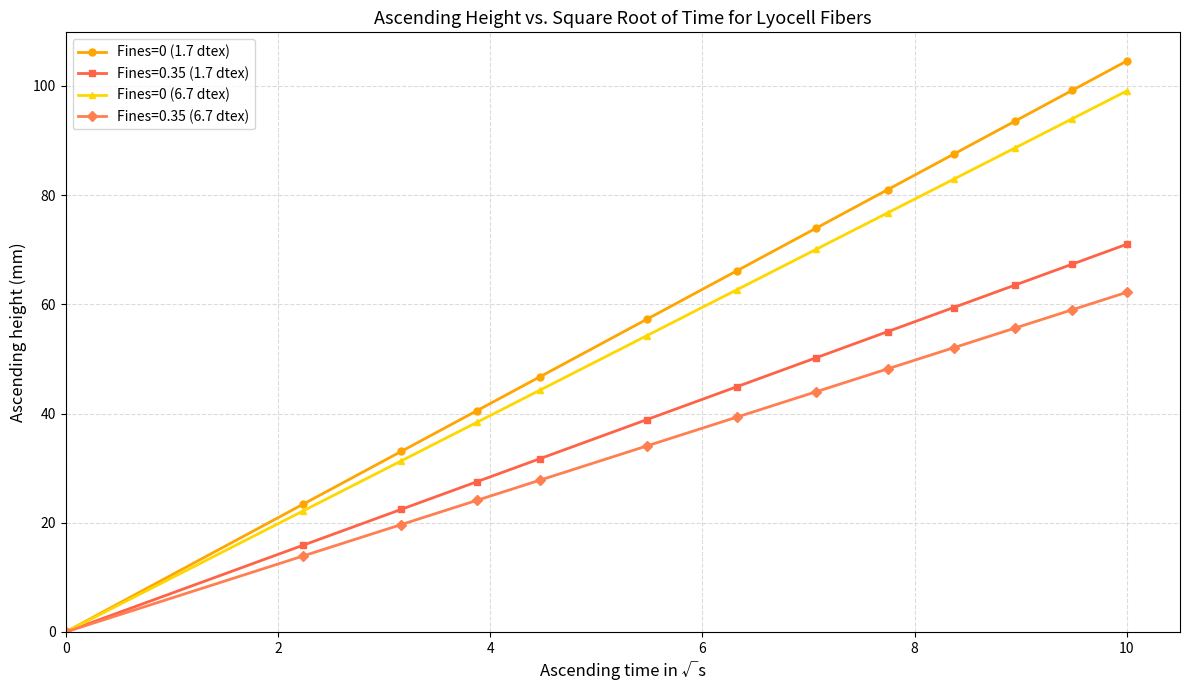

How many values in Fines=0 (6.7 dtex) are above zero?

12